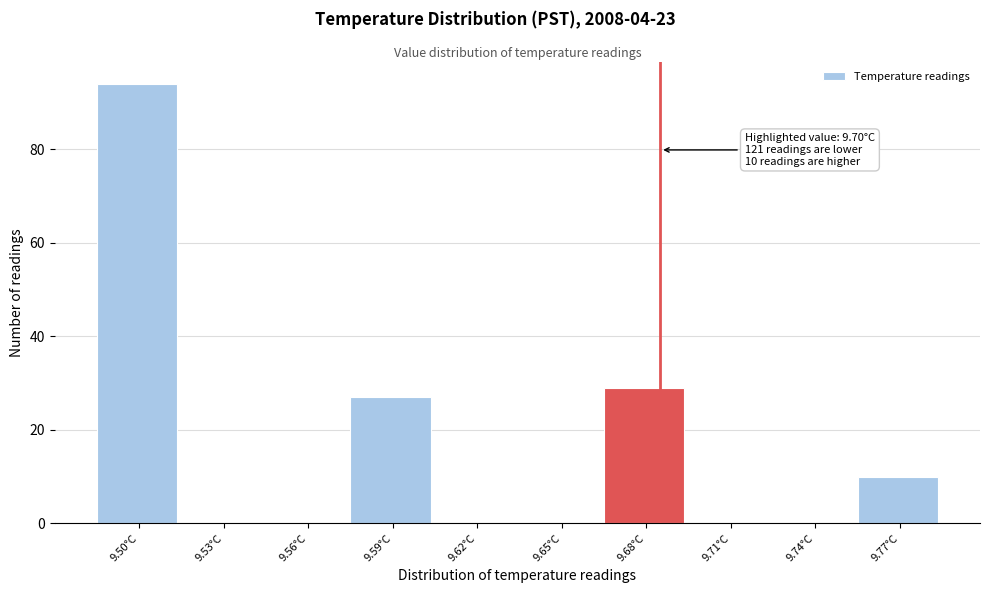

Reading left to right, list all the values displayed in this chart.

9.50°C=94	9.53°C=0	9.56°C=0	9.59°C=27	9.62°C=0	9.65°C=0	9.68°C=29	9.71°C=0	9.74°C=0	9.77°C=10